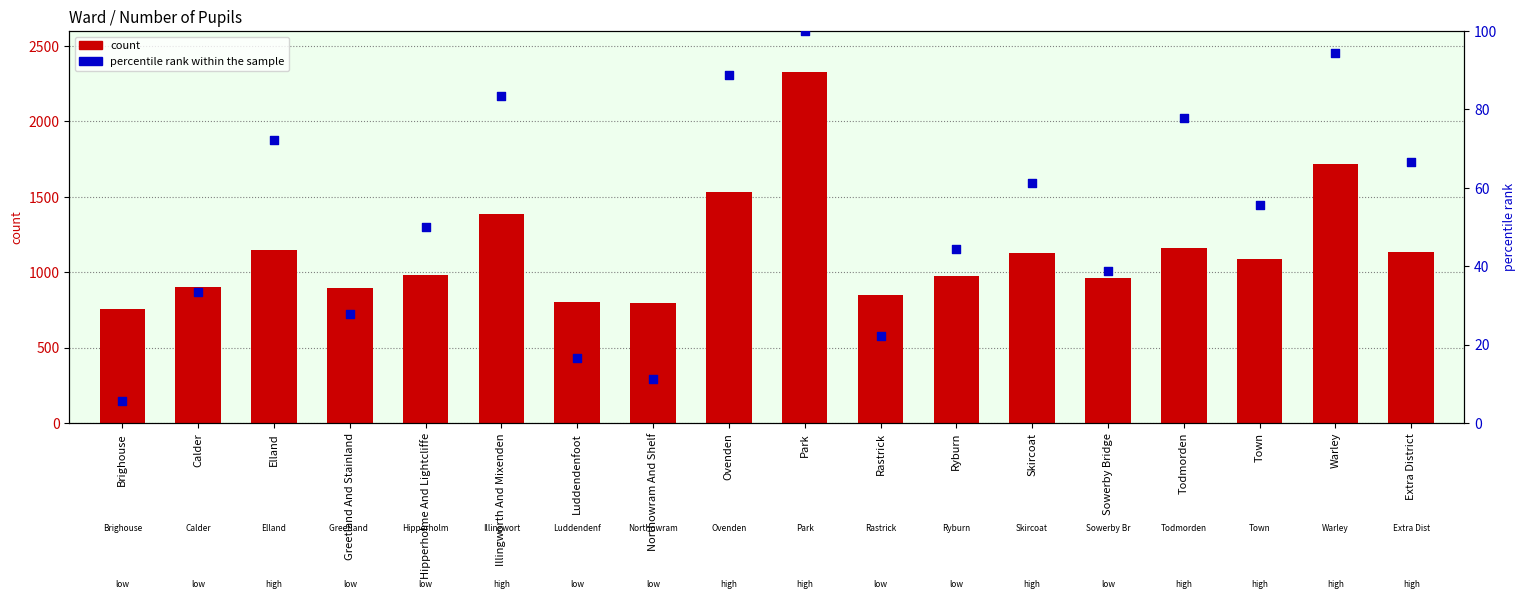

Which series contains the highest Y value?

count